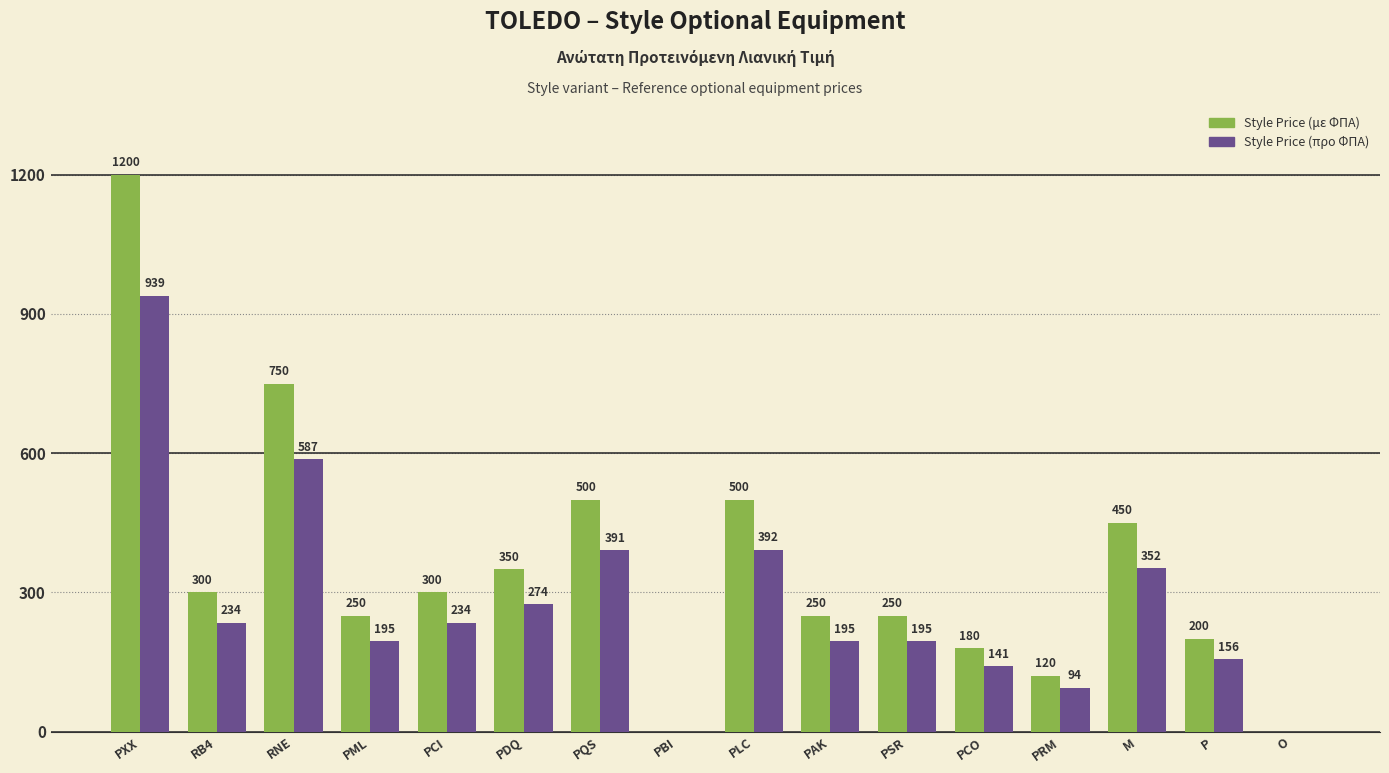

Is the value of Style Price (με ΦΠΑ) at PRM greater than the value of Style Price (προ ΦΠΑ) at PSR?

No